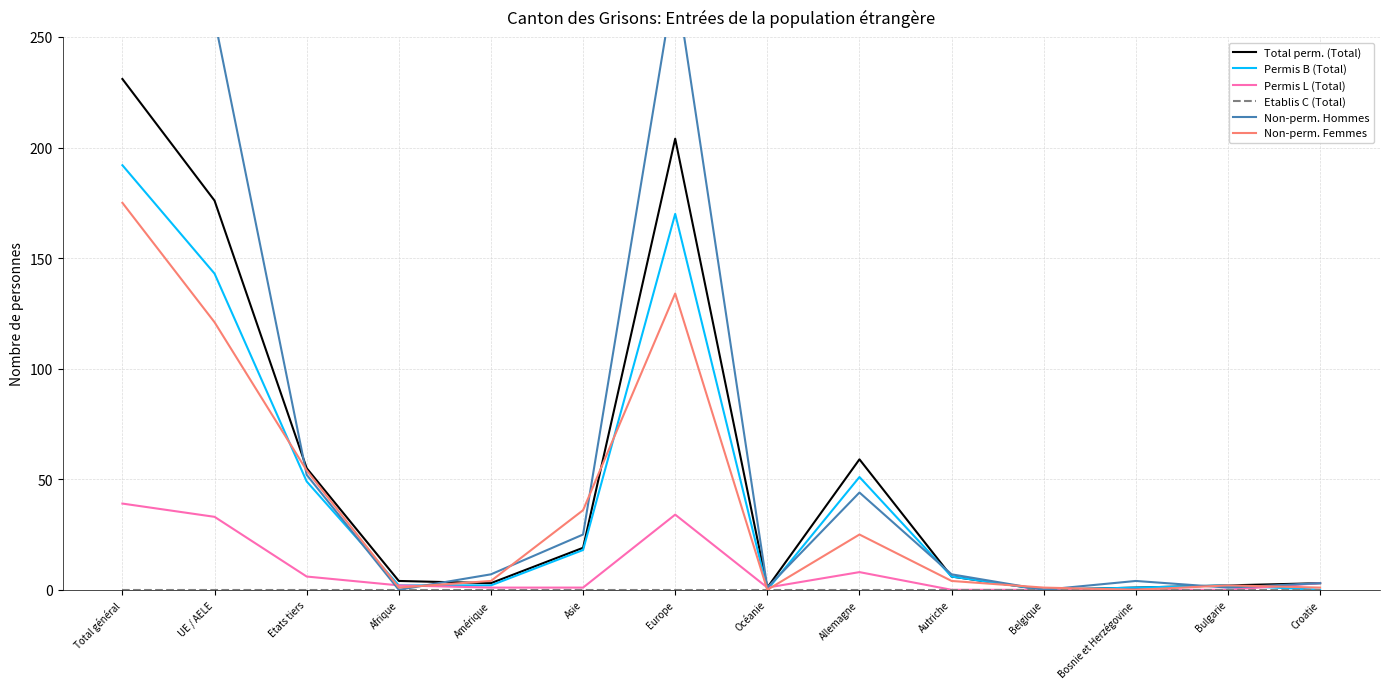

What is the highest value of the Permis L (Total) series?

39